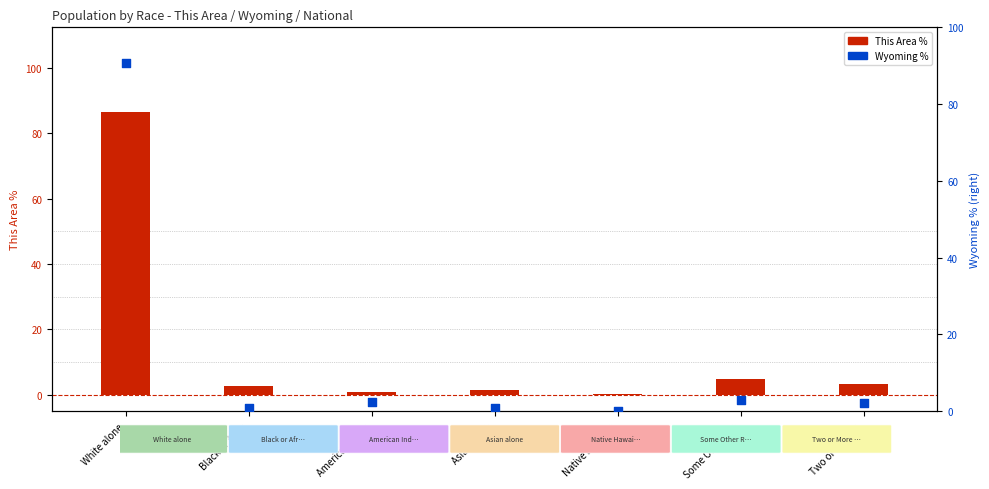

Which series contains the highest Y value?

Wyoming %